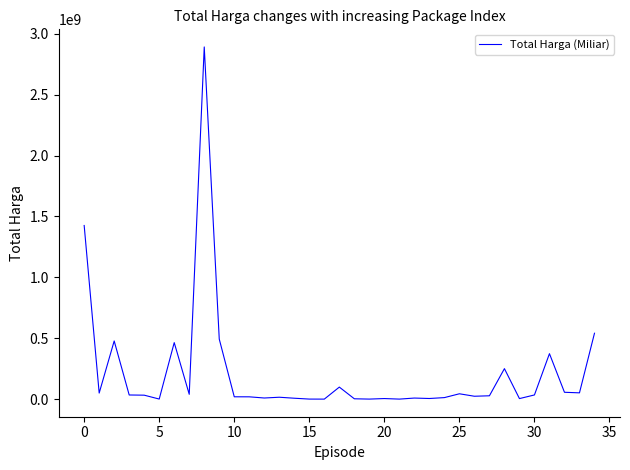

What is the greatest value displayed?

2892122000